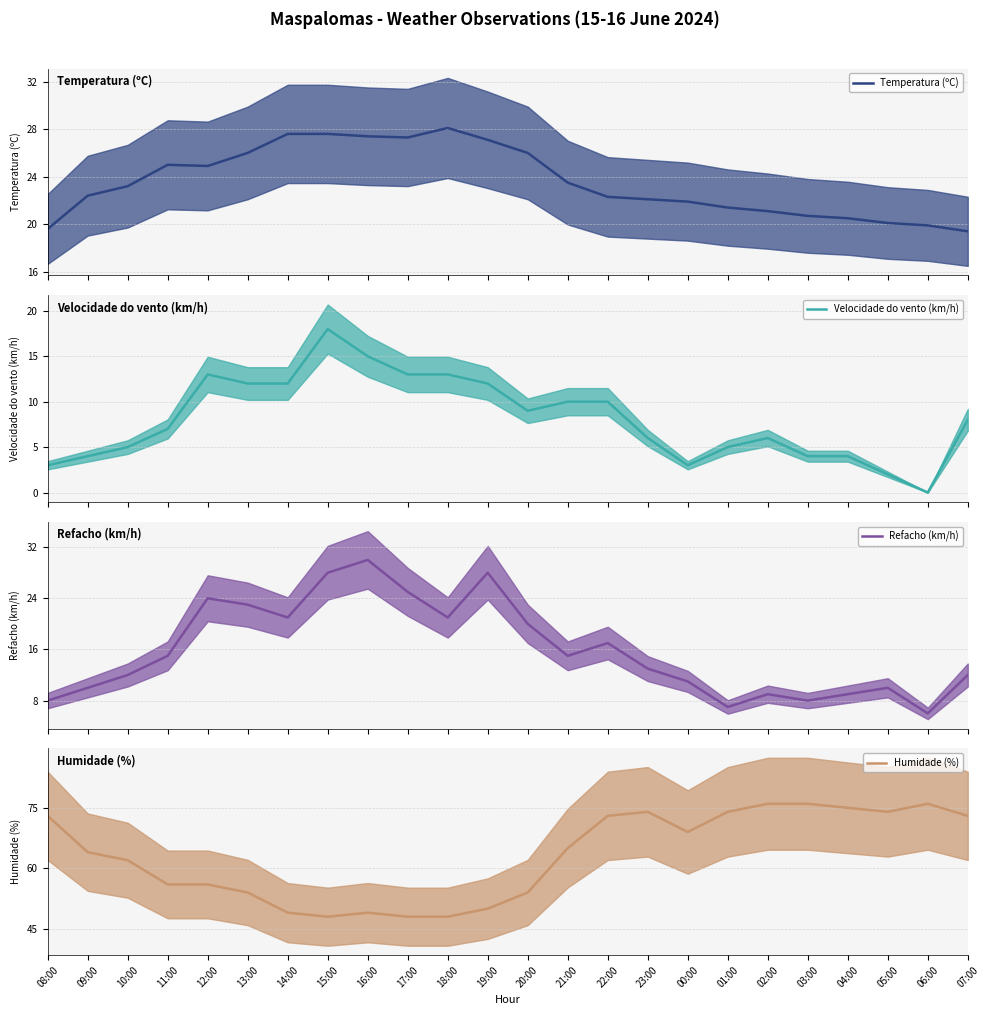

How many series are shown in this chart?

4